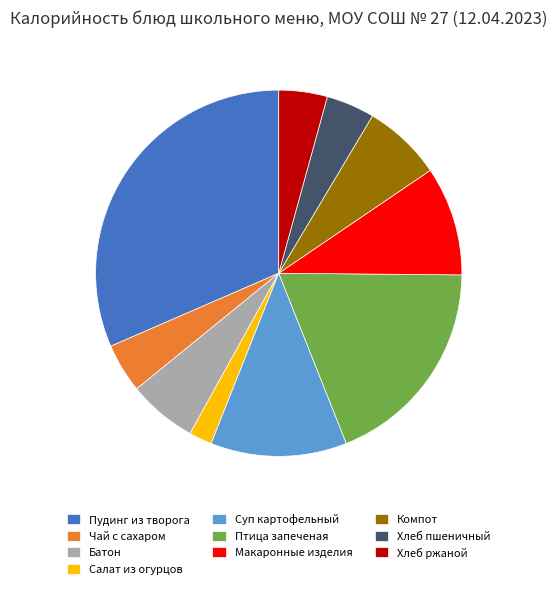

Is it true that Хлеб пшеничный is 4% of the pie?

True